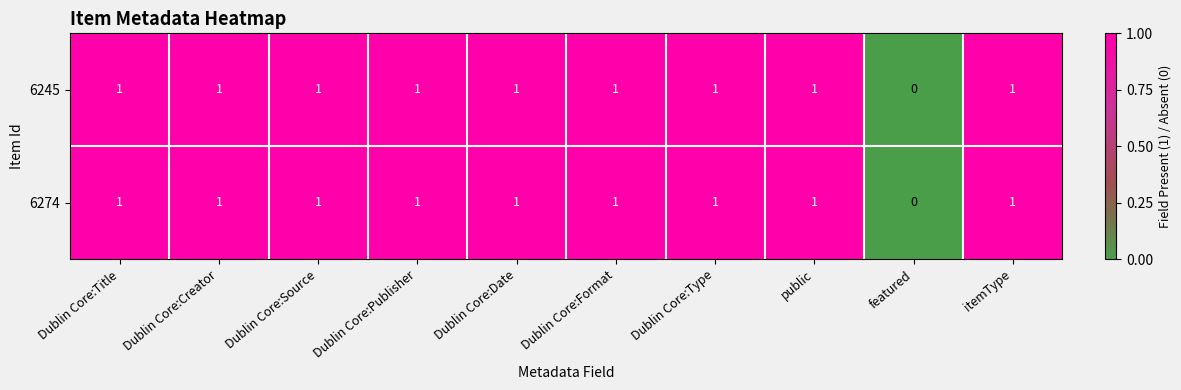

What is the total value across all series at Dublin Core:Type?

2